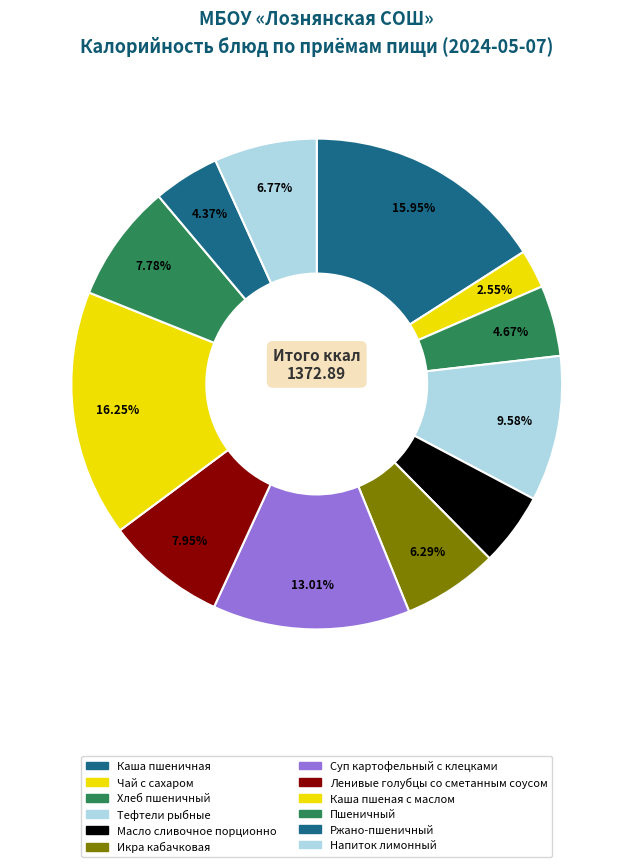

What percentage is the Тефтели рыбные slice, to the nearest percent?

10%